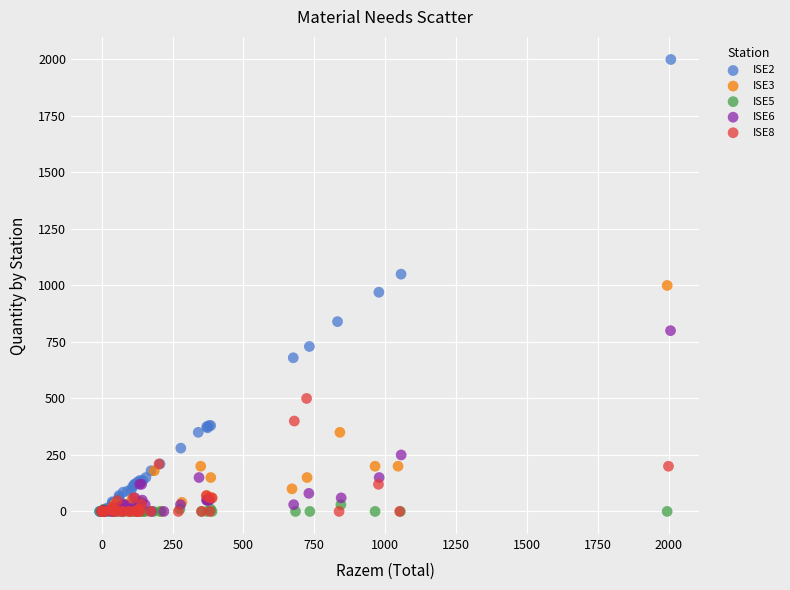

Which series reaches the maximum Y coordinate?

ISE2